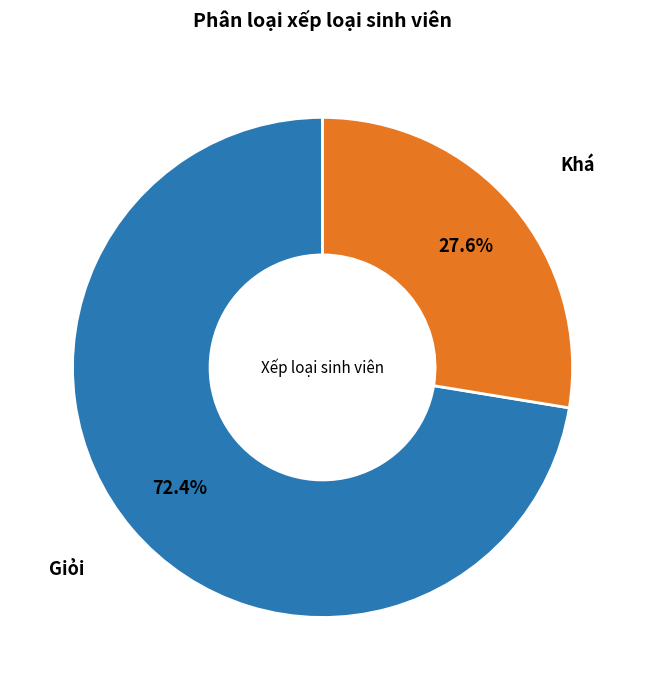

Does any single category account for the majority?

Yes